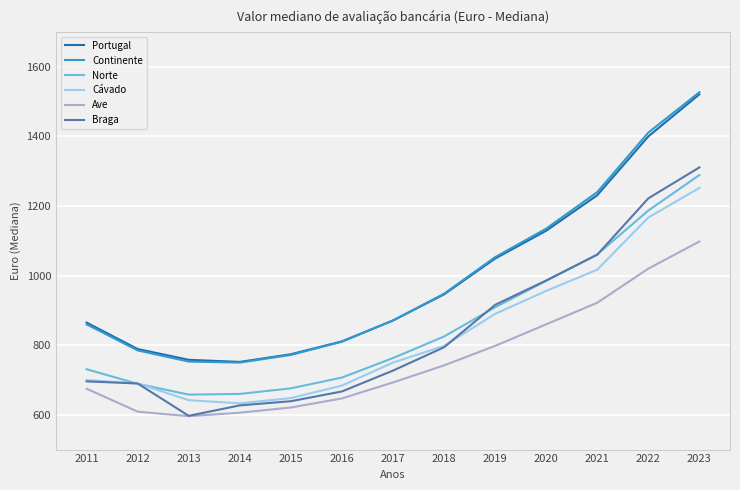

True or false: Braga has more than 2 points higher than both neighbors.

False